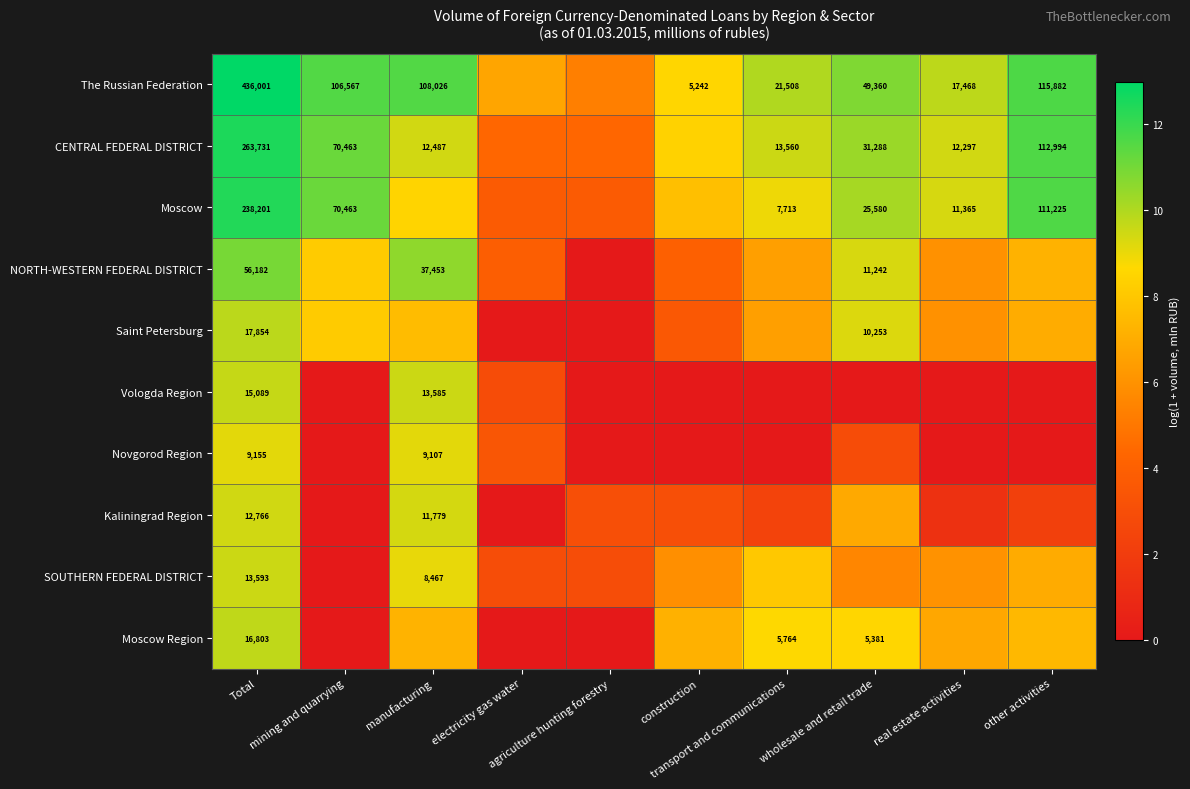

The value of Saint Petersburg at agriculture hunting forestry is 5.9. True or false?

False